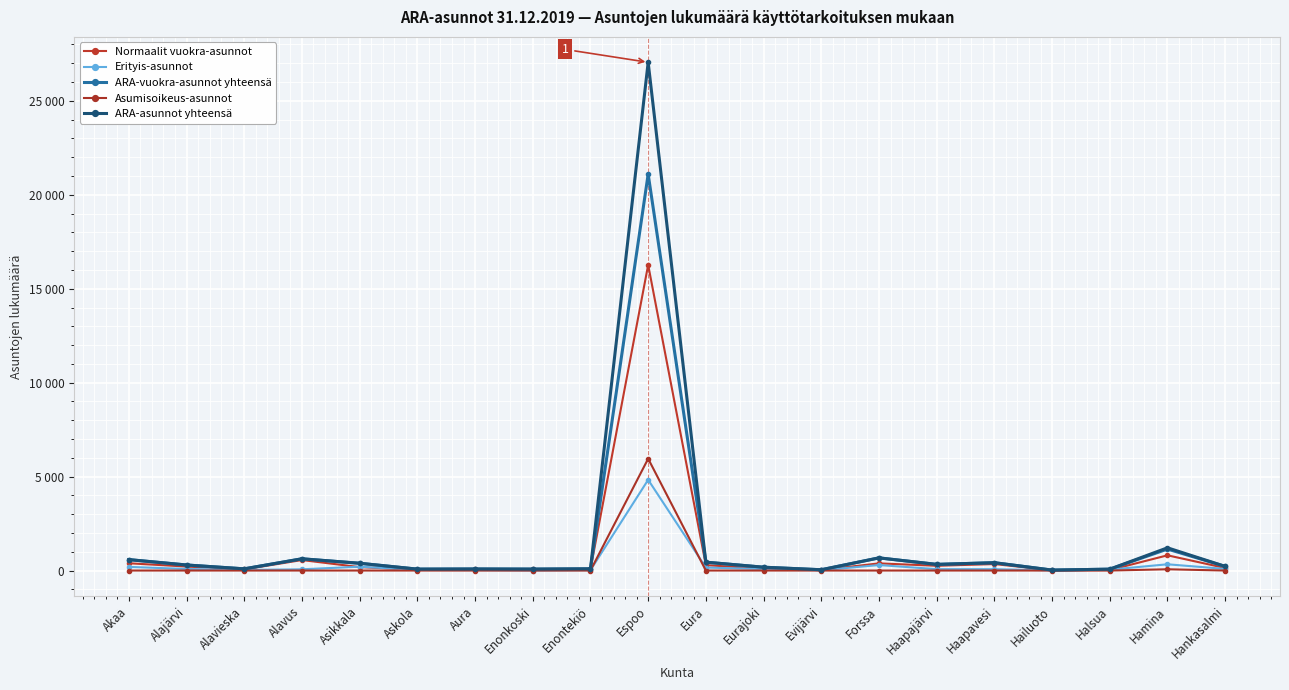

What is the total value across all series at Askola?

225